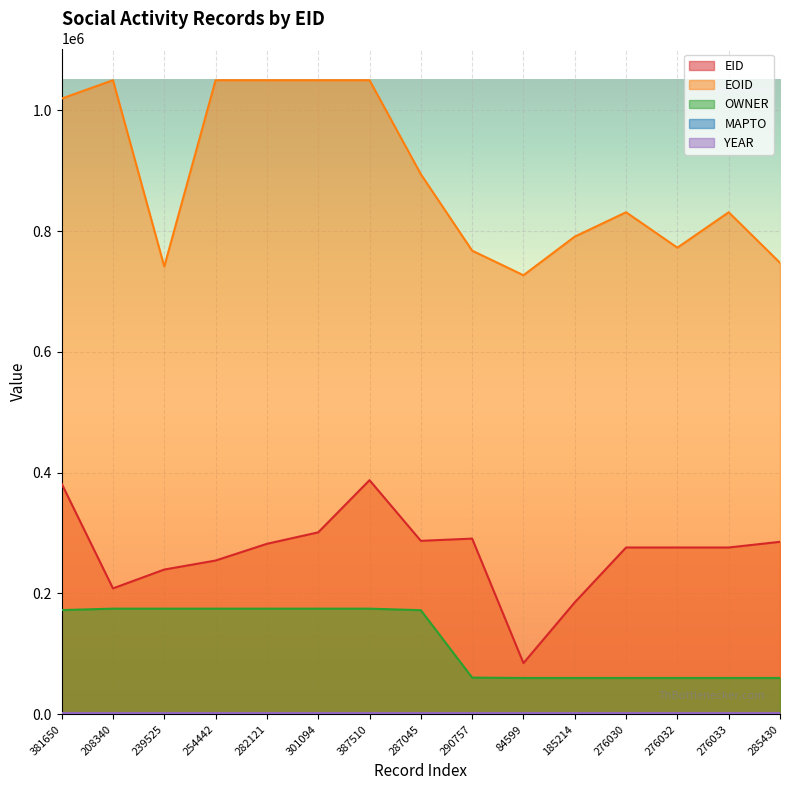

True or false: EID and OWNER cross at least once.

False